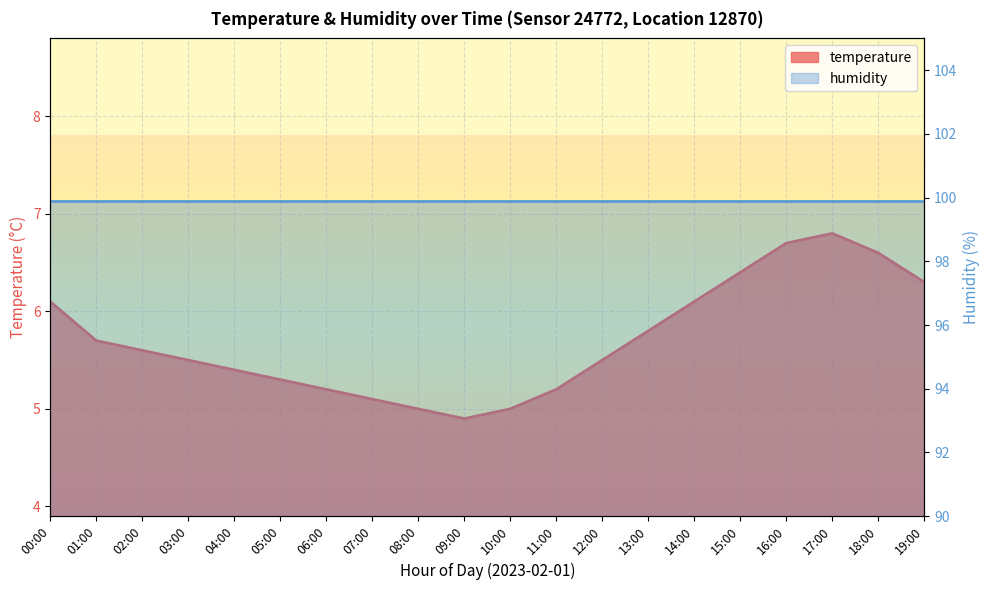

Rank the categories by value from lowest to highest.

09:00, 08:00, 10:00, 07:00, 06:00, 11:00, 05:00, 04:00, 03:00, 12:00, 02:00, 01:00, 13:00, 00:00, 14:00, 19:00, 15:00, 18:00, 16:00, 17:00